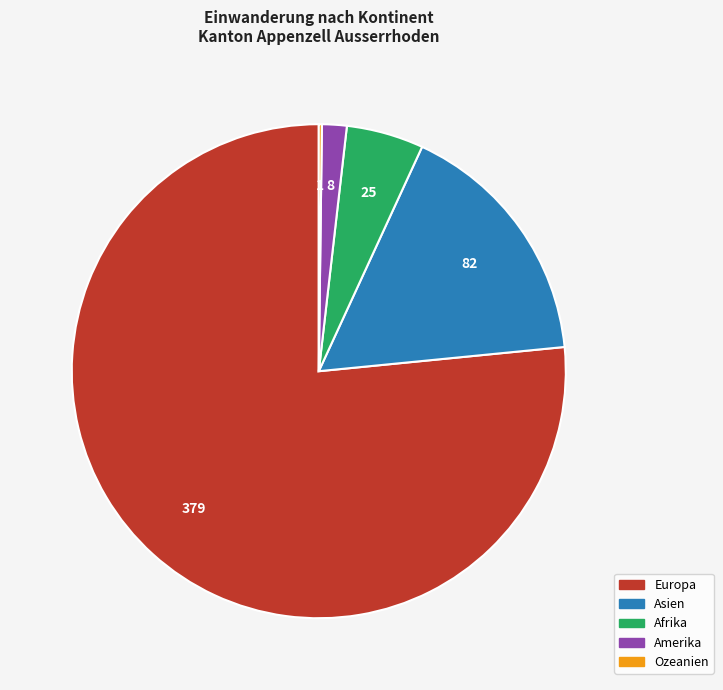

What is the largest slice in the pie chart?

Europa